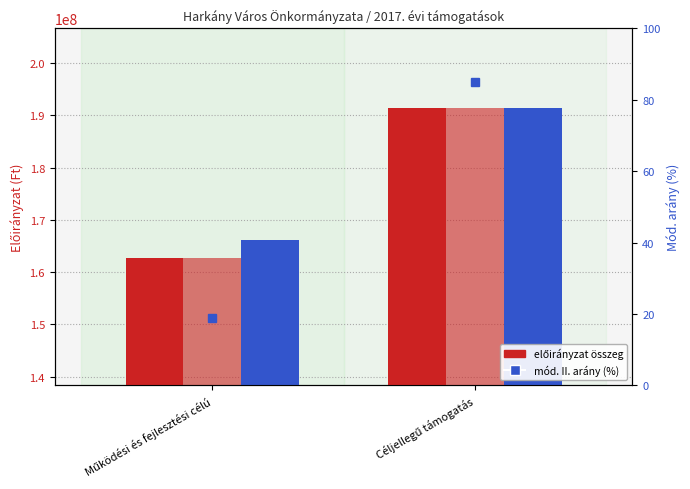

What is the highest value of the 2017.évi mód.előirányzat (Ft) series?

191374000